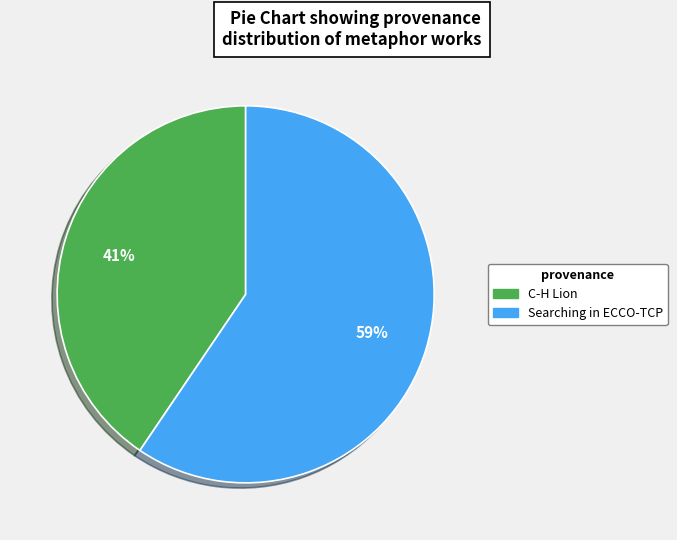

To the nearest percent, what portion does Searching in ECCO-TCP represent?

59%